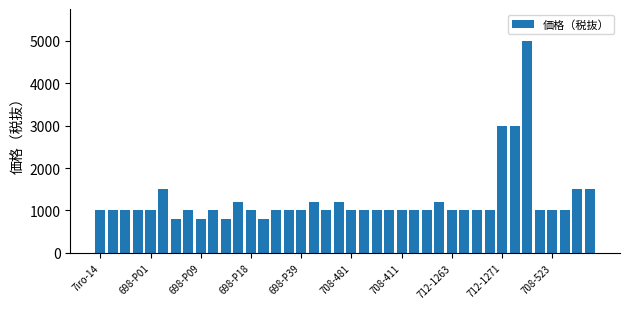

What is the maximum value shown in the chart?

5000